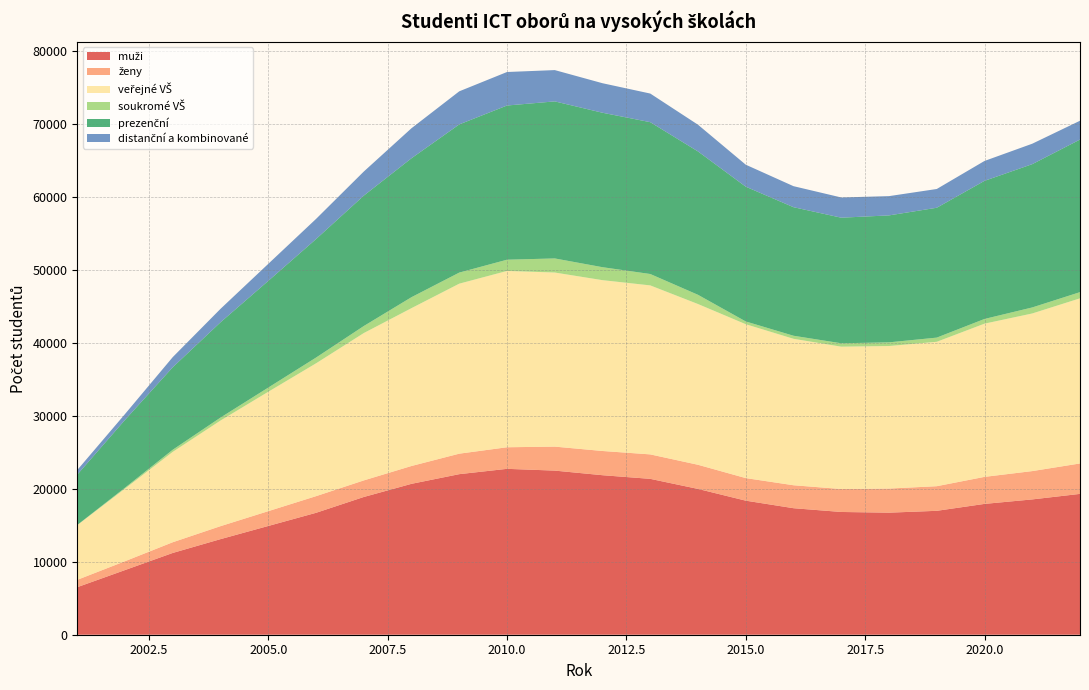

Reading right to left, list all the values displayed in this chart.

muži: 19315	18556	17941	16992	16739	16834	17351	18385	19995	21376	21876	22507	22749	22020	20695	18889	16718	14914	13109	11216	8868	6521
ženy: 4173	3884	3706	3376	3306	3148	3148	3095	3311	3355	3322	3290	2960	2810	2447	2273	2283	2031	1780	1469	1214	1007
veřejné VŠ: 22645	21616	21013	19805	19548	19521	20085	21103	22044	23176	23426	23874	24180	23314	21647	20206	18216	16374	14486	12390	9955	7500
soukromé VŠ: 849	827	644	572	503	464	418	379	1264	1562	1778	1933	1541	1520	1503	964	788	574	404	296	127	28
prezenční: 20926	19651	18942	17810	17411	17225	17630	18482	19663	20823	21182	21538	21146	20322	19055	17883	16252	14632	13069	11313	9298	6902
distanční a kombinované: 2580	2803	2727	2572	2642	2773	2882	3015	3663	3925	4049	4292	4595	4537	4116	3303	2763	2336	1844	1391	807	631